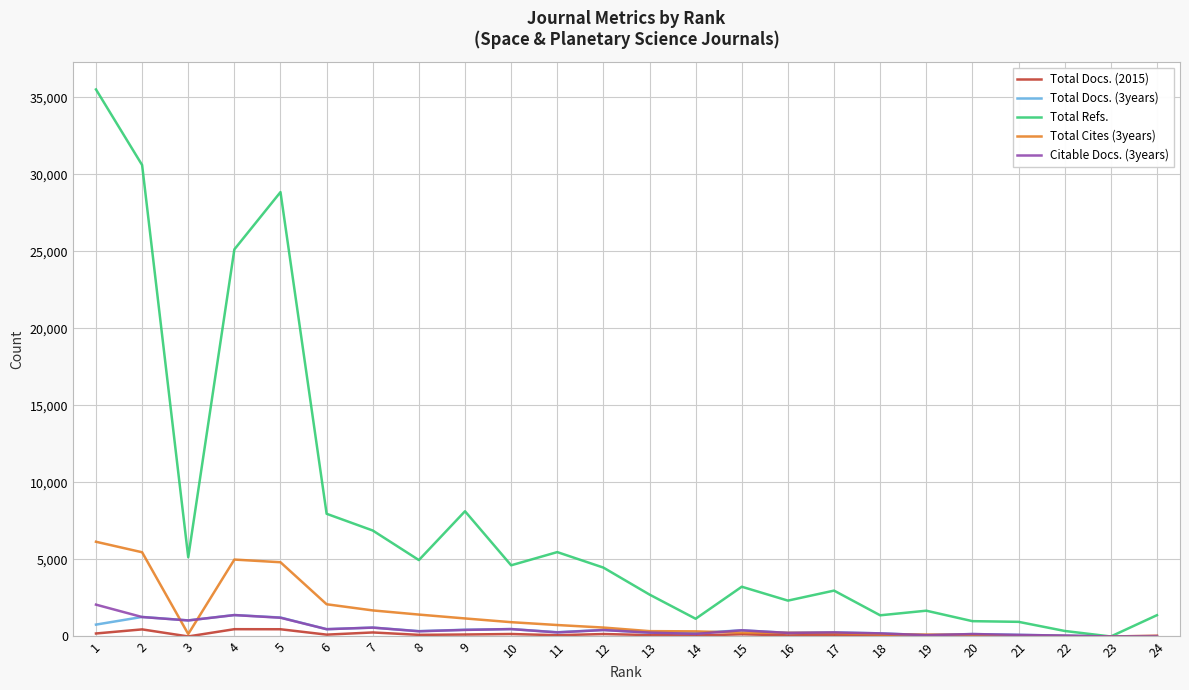

Which series has the largest range (max minus min)?

Total Refs.